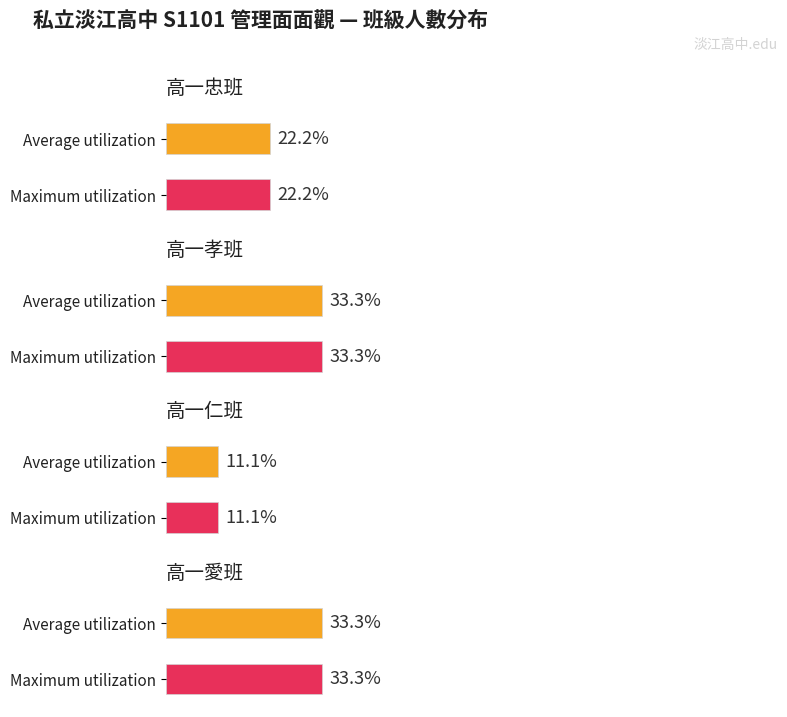

Are the bars horizontal?

Yes